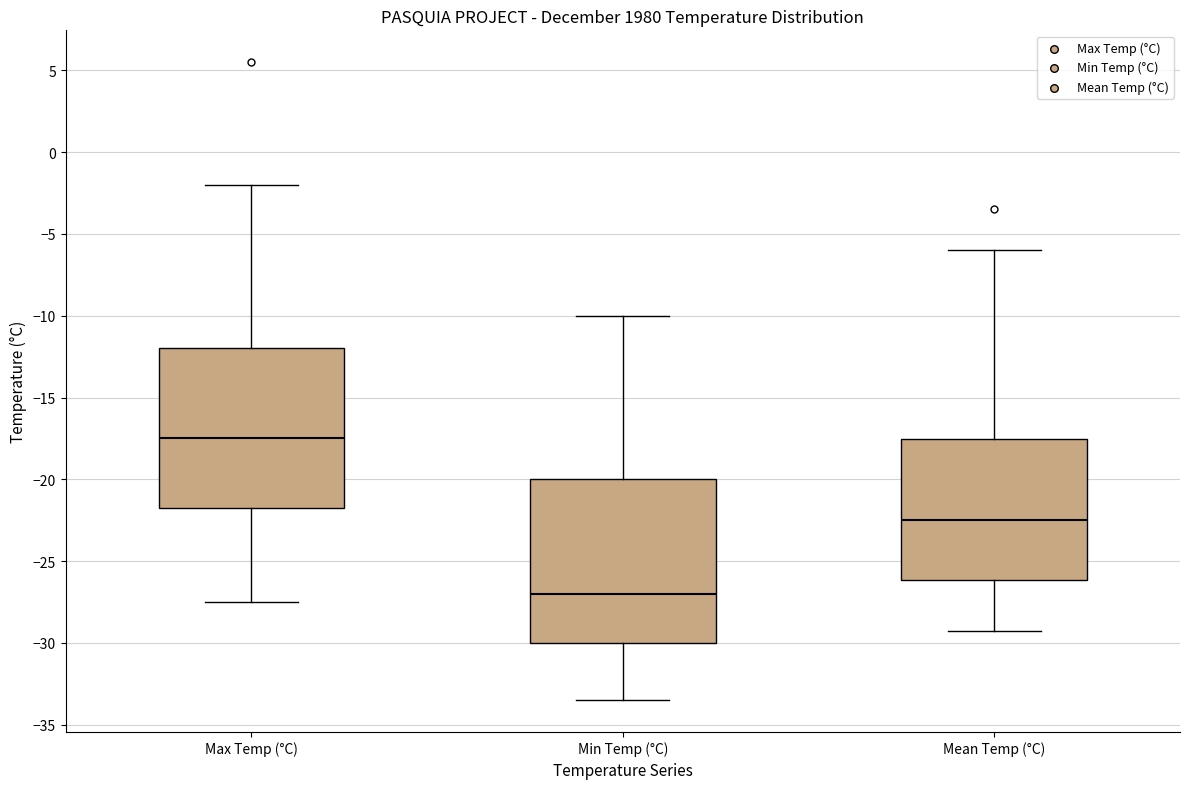

Reading left to right, read every box against the y-axis: the position of its median line, the range the box covers, and the ends of its whiskers. The values are not printed on the chart, so give them approximately, as read against the axis.

Max Temp (°C): median -17.5, box -21.5 to -12.0, whiskers -27.5 to -2.0
Min Temp (°C): median -27.0, box -30.0 to -20.0, whiskers -33.5 to -10.0
Mean Temp (°C): median -22.5, box -26.0 to -17.5, whiskers -29.5 to -6.0